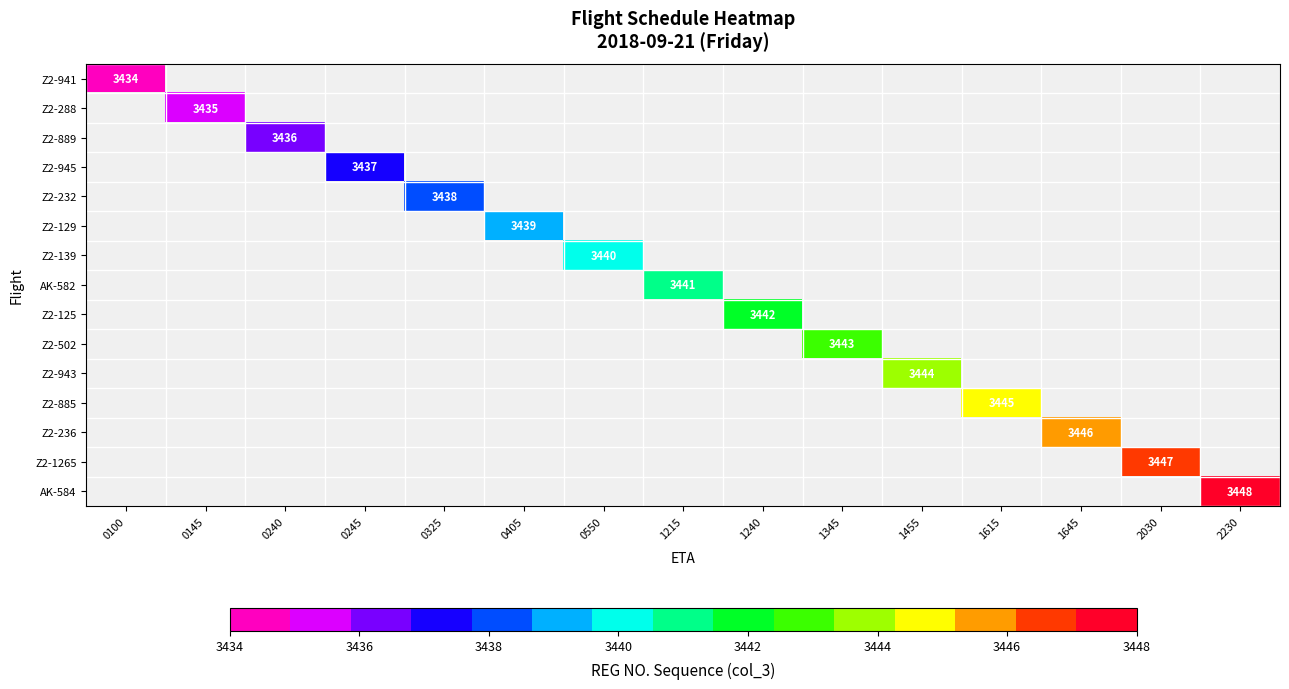

Which category has the lowest value across all series?

0100